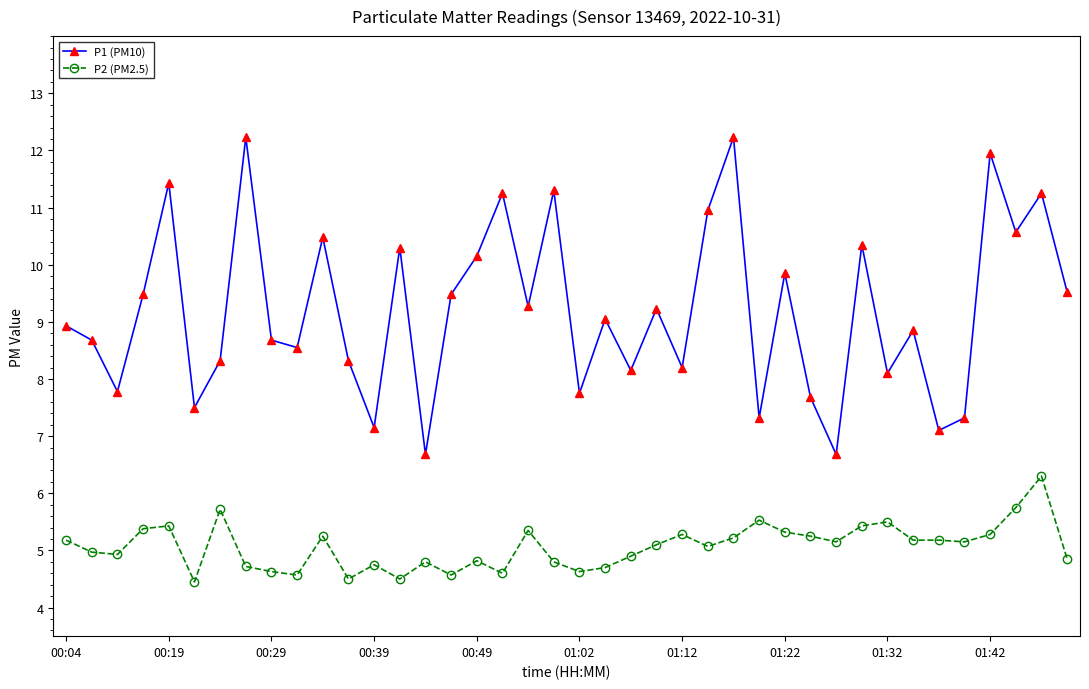

True or false: P2 (PM2.5) has more than 1 interior local peaks.

True